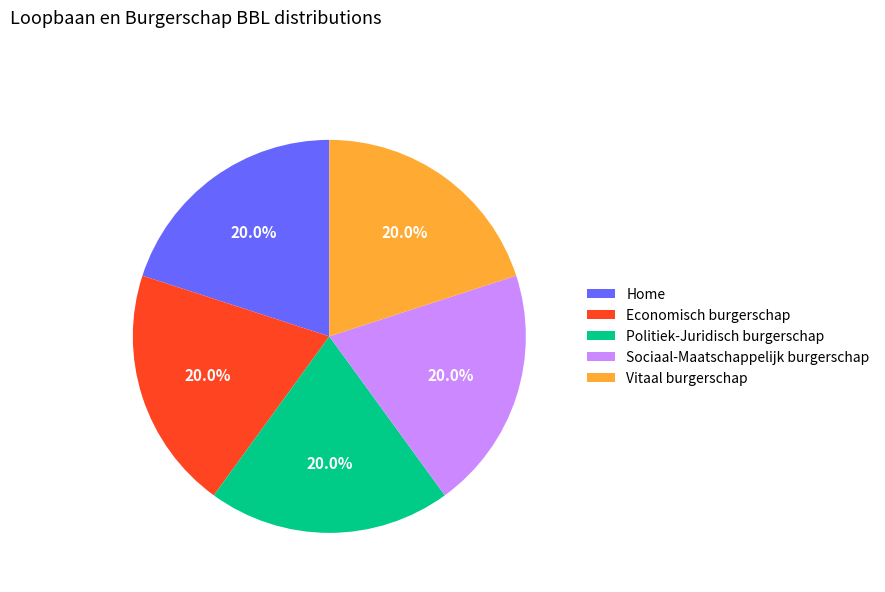

How much of the chart is everything except Sociaal-Maatschappelijk burgerschap?

80.0%